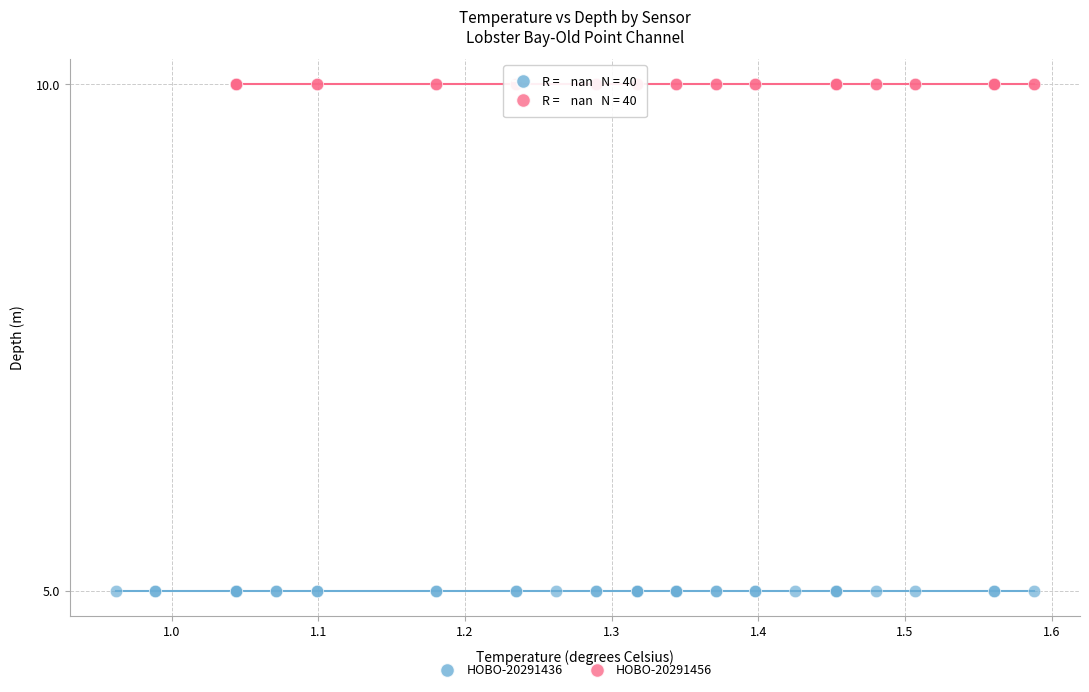

Which series contains the highest Y value?

HOBO-20291456